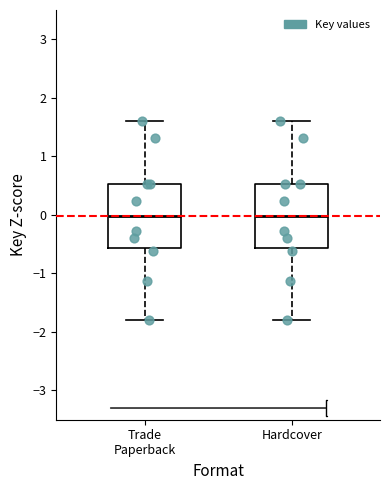

Reading left to right, transcribe this box plot: for each box, give where its median line is, the range the box spans, and where its two whiskers end, as read against the y-axis. The values are not printed on the chart, so give them approximately, as read against the axis.

Trade Paperback: median 0.0, box -0.6 to 0.5, whiskers -1.8 to 1.6
Hardcover: median 0.0, box -0.6 to 0.5, whiskers -1.8 to 1.6